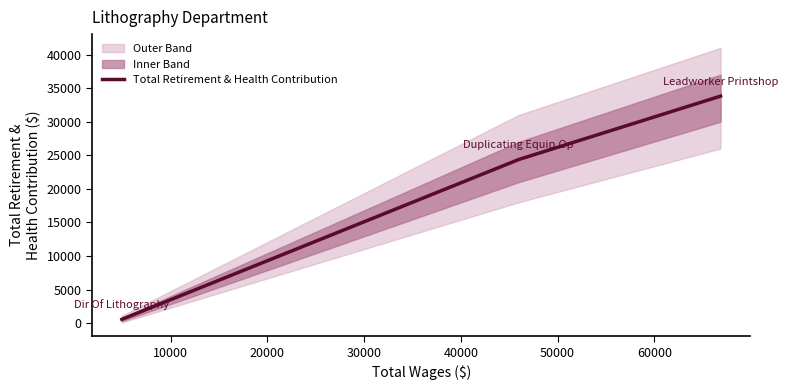

What is the maximum value for Total Retirement & Health Contribution?

33808